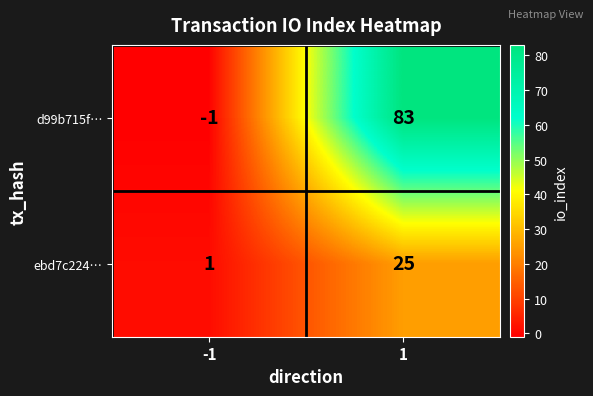

Is the value of ebd7c224… at -1 greater than the value of d99b715f… at 1?

No